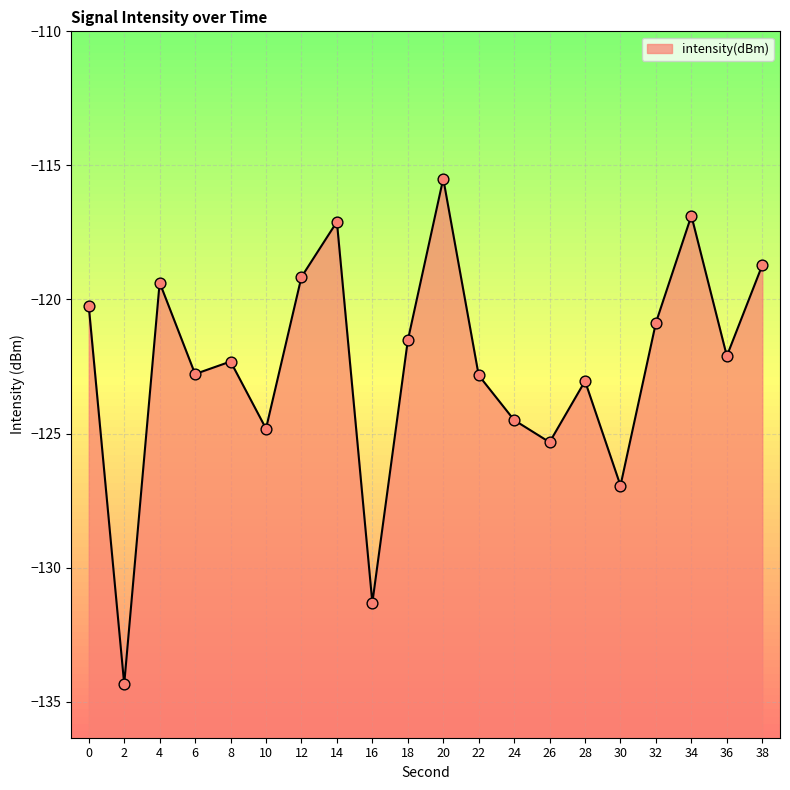

What is the change in value from 2 to 24?

+9.8